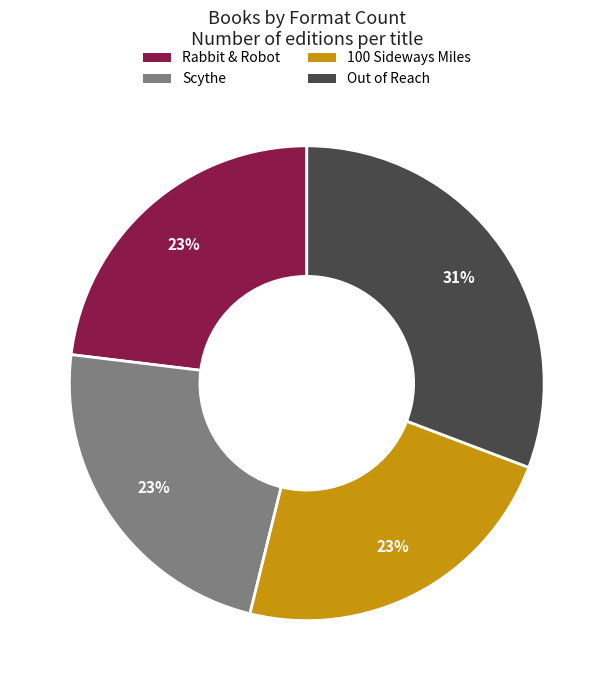

What percentage is the 100 Sideways Miles slice, to the nearest percent?

23%